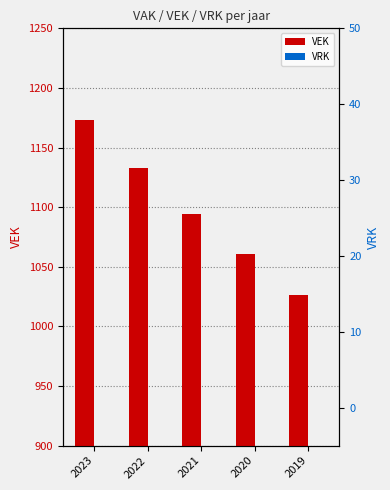

Rank the series at 2021 from highest to lowest value.

VEK, VRK